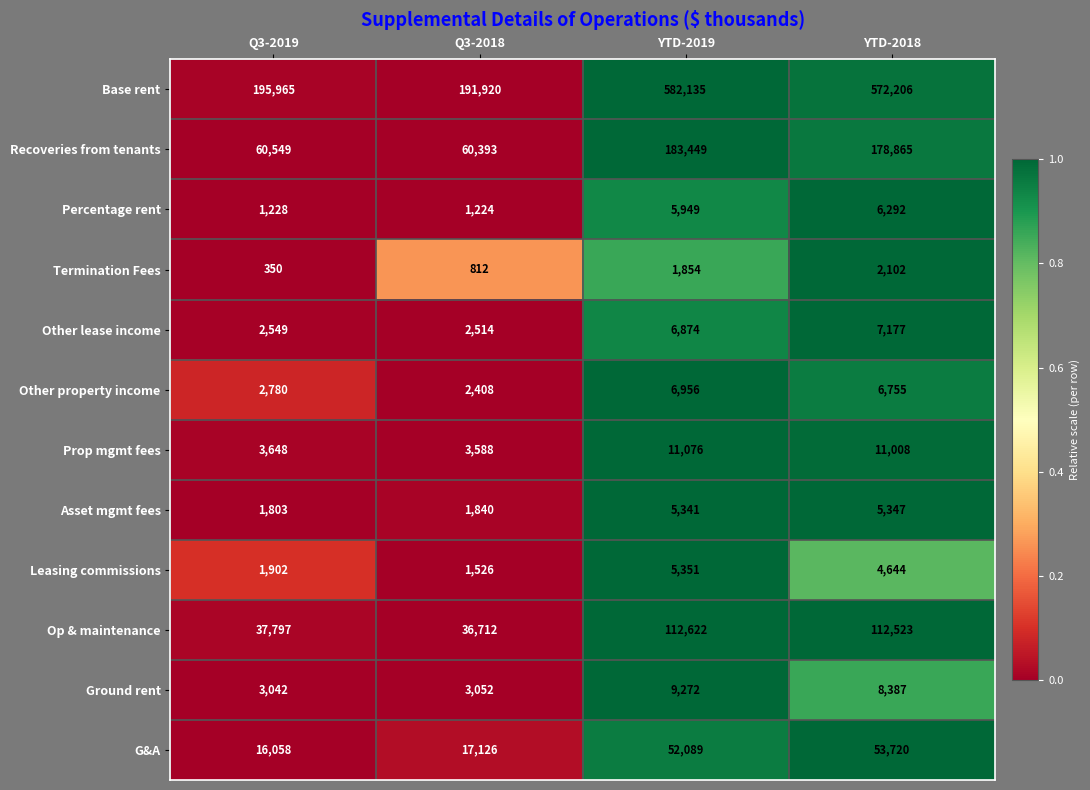

Which series changed the most between Q3-2018 and YTD-2019?

Base rent